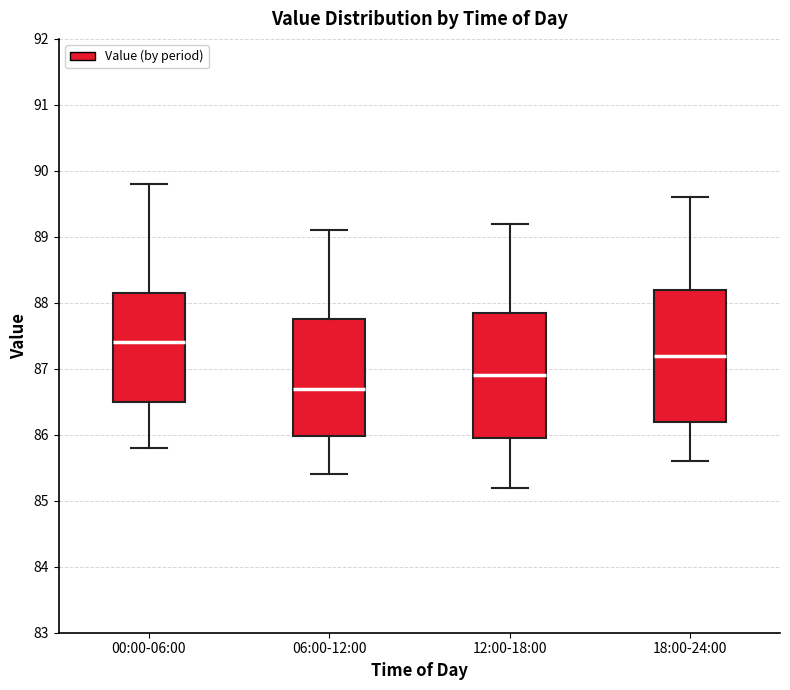

Reading left to right, read every box against the y-axis: the position of its median line, the range the box covers, and the ends of its whiskers. The values are not printed on the chart, so give them approximately, as read against the axis.

00:00-06:00: median 87.4, box 86.5 to 88.2, whiskers 85.8 to 89.8
06:00-12:00: median 86.7, box 86.0 to 87.8, whiskers 85.4 to 89.1
12:00-18:00: median 86.9, box 86.0 to 87.9, whiskers 85.2 to 89.2
18:00-24:00: median 87.2, box 86.2 to 88.2, whiskers 85.6 to 89.6